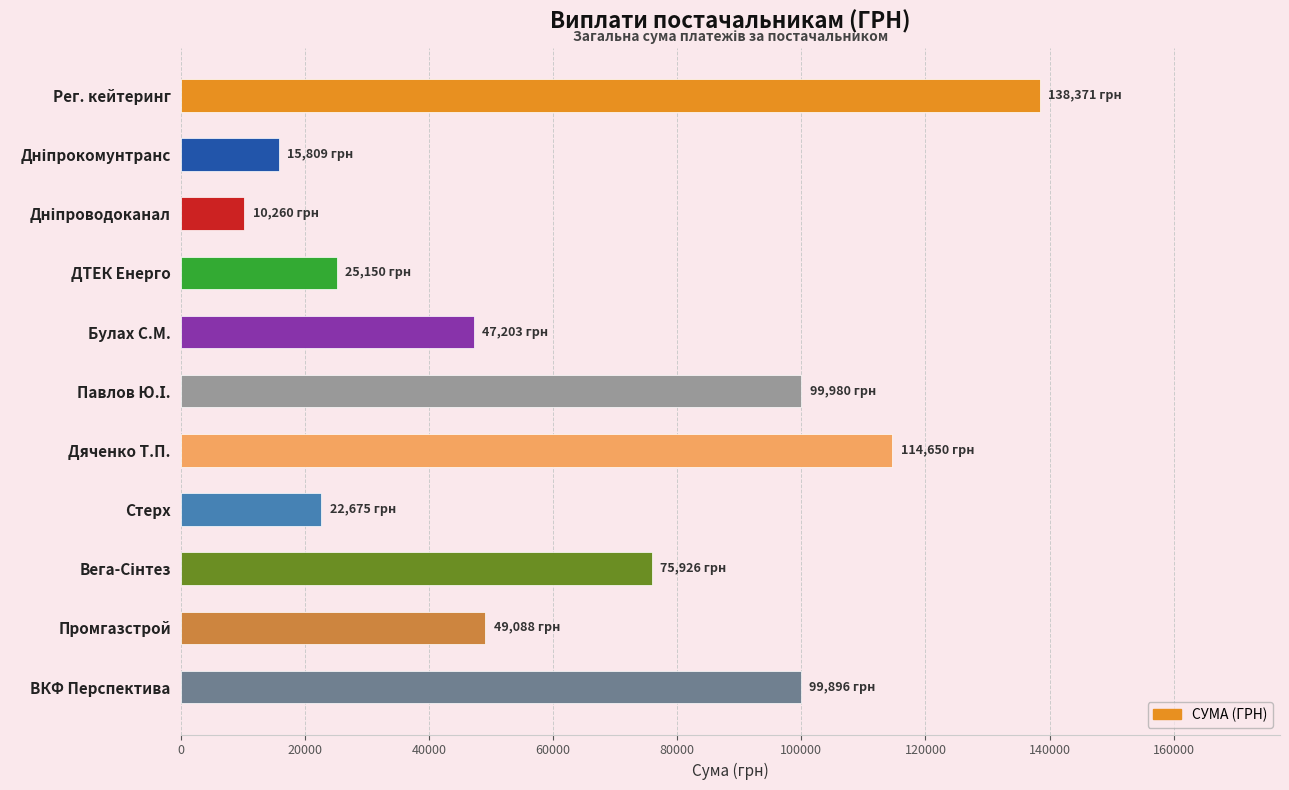

How many series are shown in this chart?

1